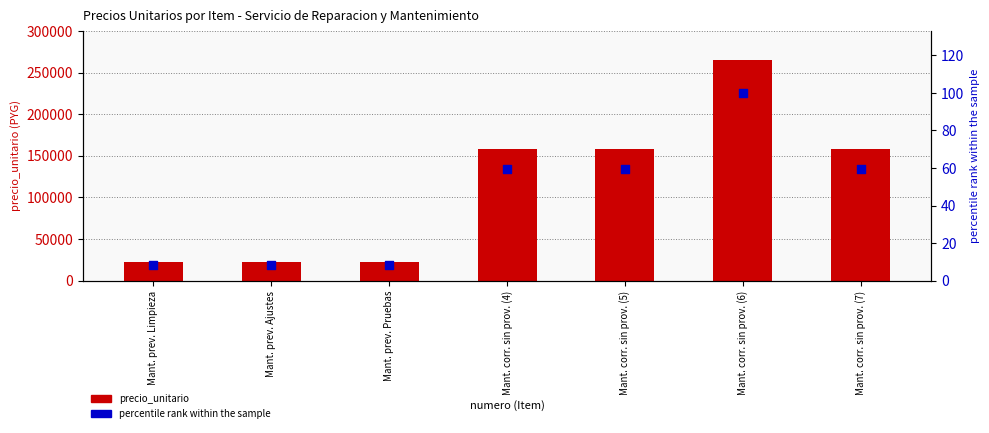

What is the total value across all series at Mant. corr. sin prov. (5)?

158059.6